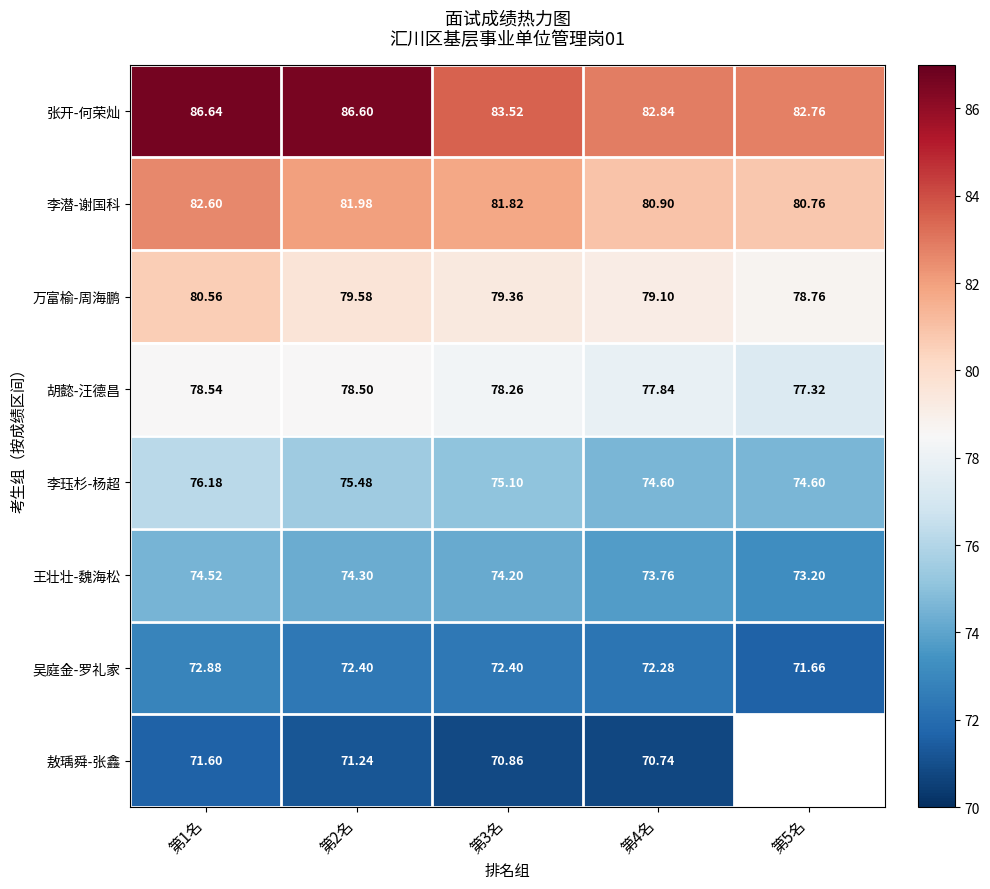

Which label corresponds to the largest value in the chart?

第1名